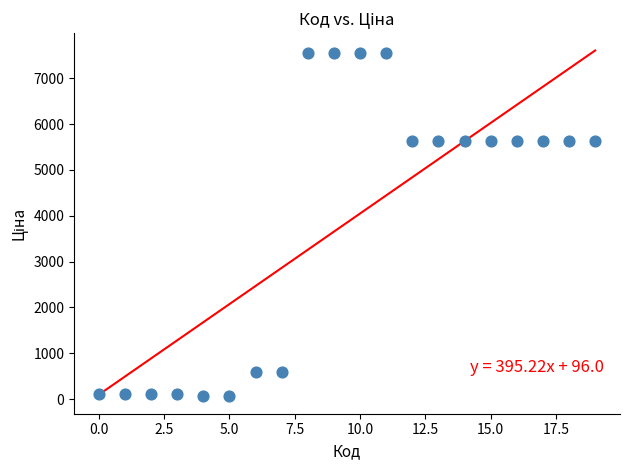

What is the range of Y values (max minus min)?

7489.2